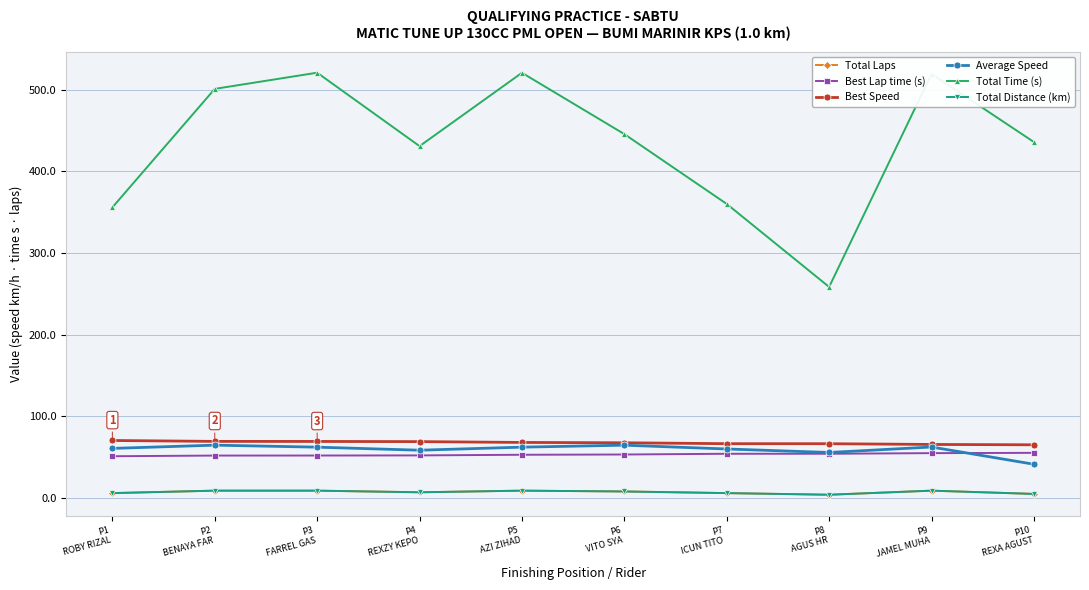

What is the value of the Best Speed point at the 8th from the left?

66.5